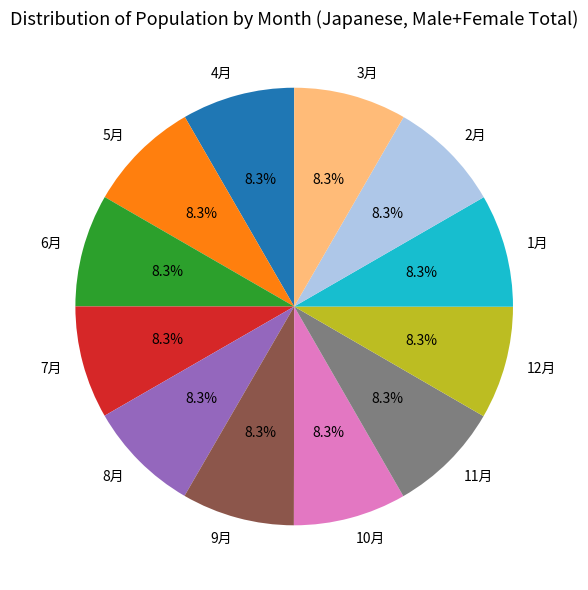

Approximately how many times larger is the value at 6月 compared to 3月?

1.0